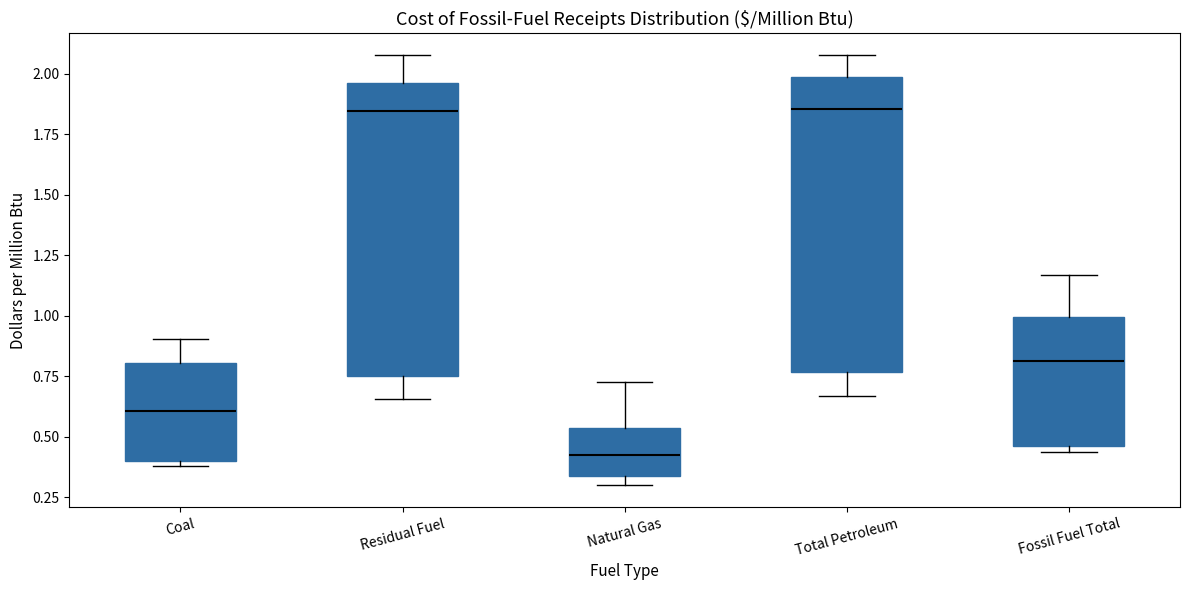

Reading left to right, read every box against the y-axis: the position of its median line, the range the box covers, and the ends of its whiskers. The values are not printed on the chart, so give them approximately, as read against the axis.

Coal: median 0.60, box 0.40 to 0.80, whiskers 0.40 (just below the box's lower edge) to 0.90
Residual Fuel: median 1.85, box 0.75 to 1.95, whiskers 0.65 to 2.10
Natural Gas: median 0.45, box 0.35 to 0.55, whiskers 0.30 to 0.75
Total Petroleum: median 1.85, box 0.75 to 2.00, whiskers 0.65 to 2.10
Fossil Fuel Total: median 0.80, box 0.45 to 1.00, whiskers 0.45 (just below the box's lower edge) to 1.15